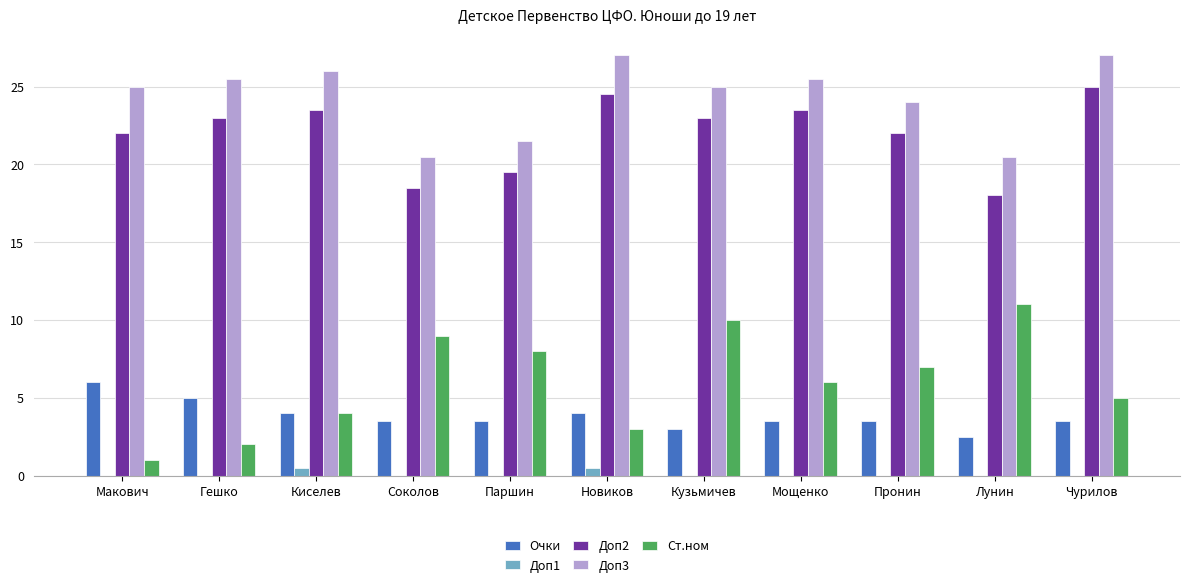

Where does the Ст.ном series first go above 6?

Соколов